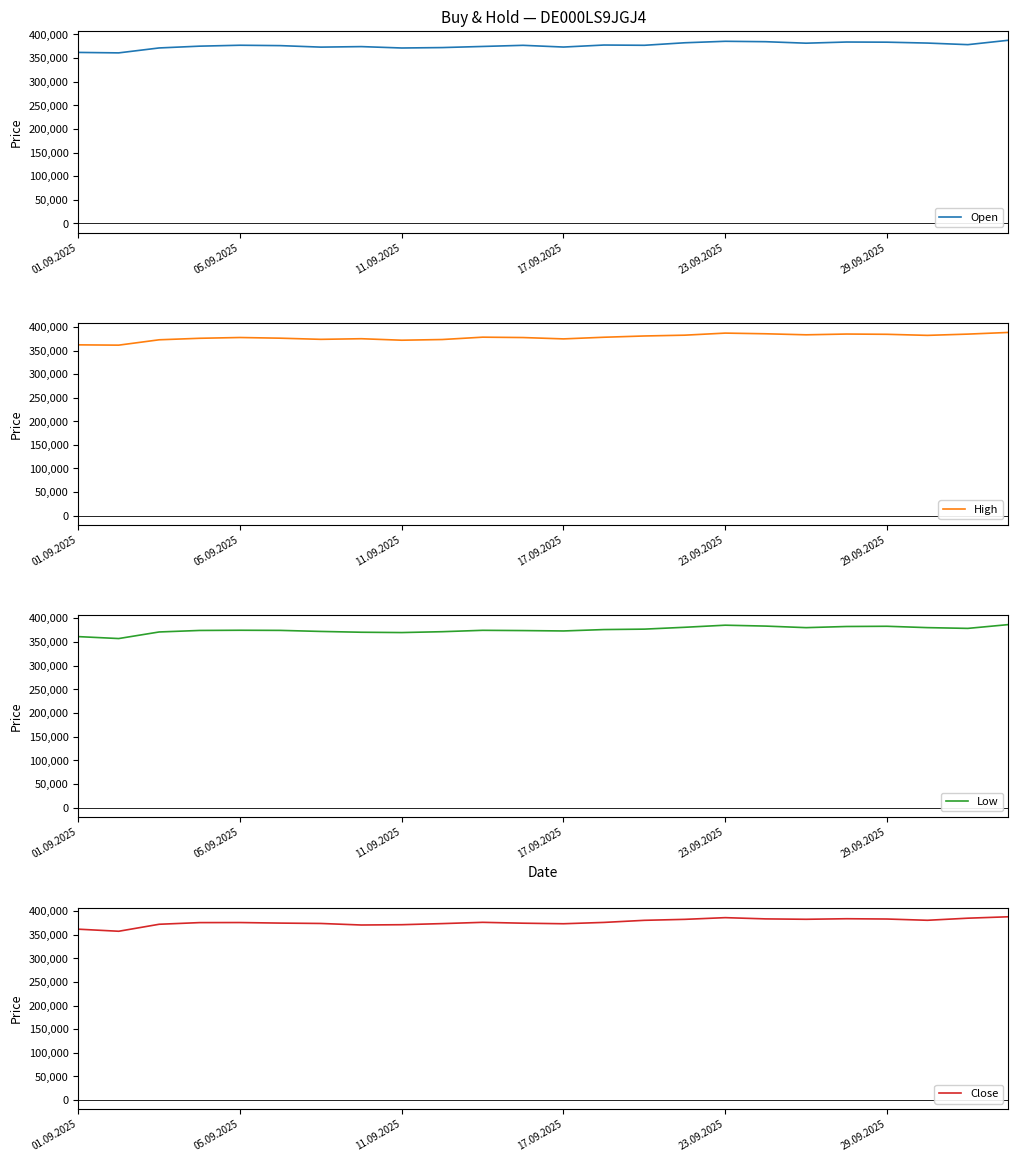

What position from the left is 15?

16